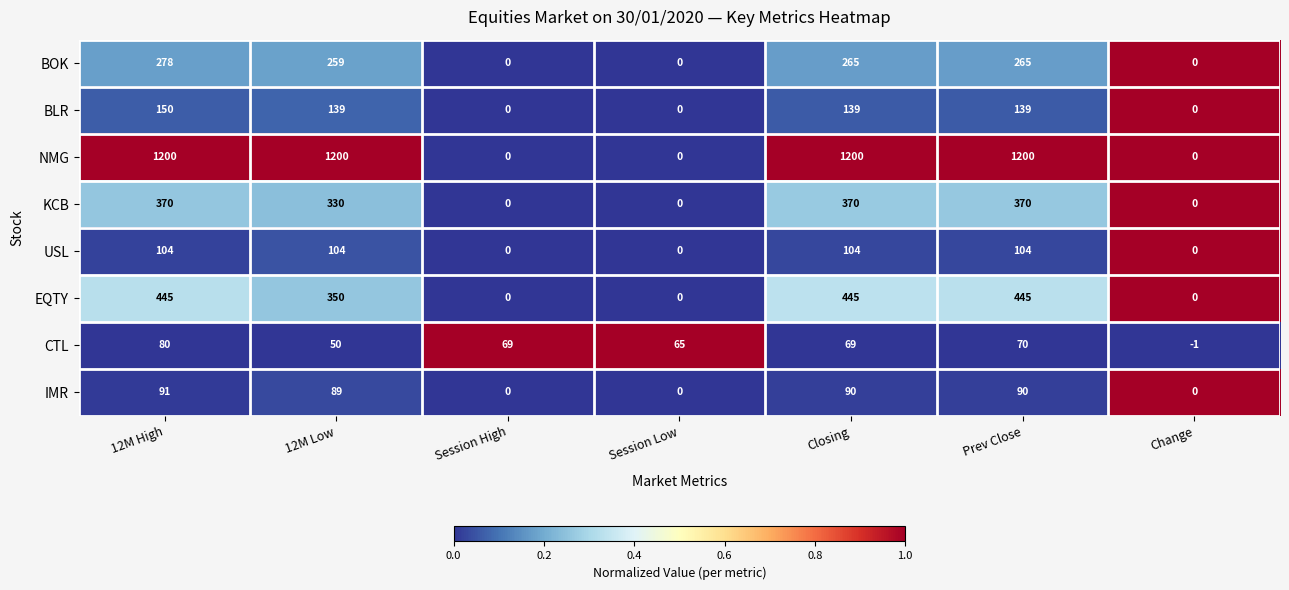

List the series in order of their peak value, lowest first.

CTL, IMR, USL, BLR, BOK, KCB, EQTY, NMG